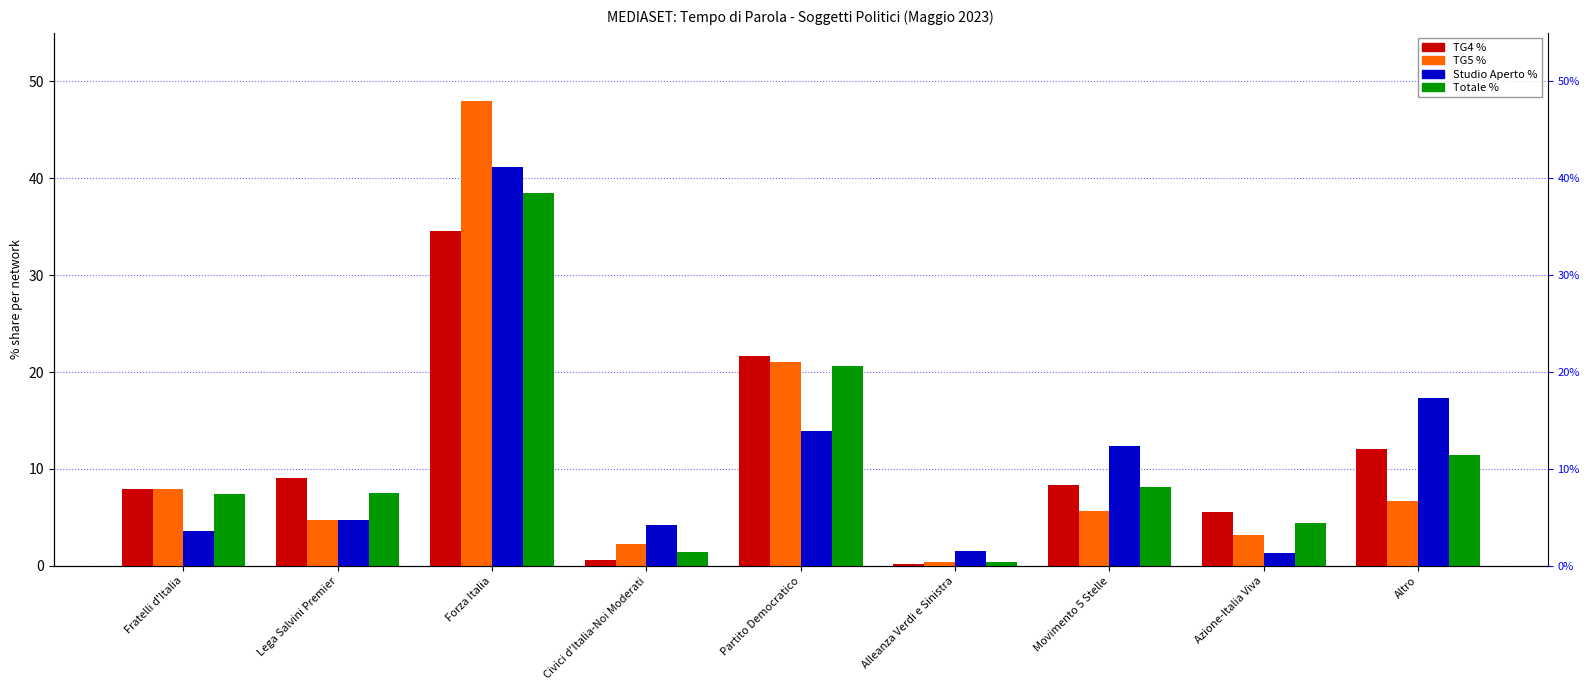

At which category is the sum across all series the highest?

Forza Italia